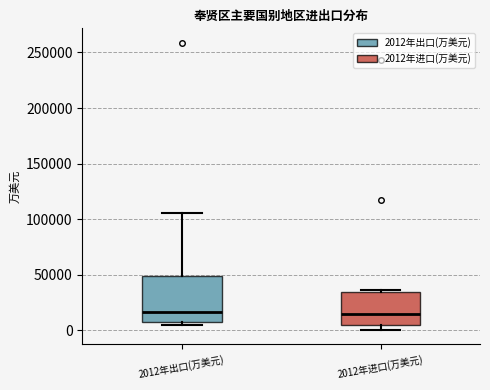

Reading left to right, read every box against the y-axis: the position of its median line, the range the box covers, and the ends of its whiskers. The values are not printed on the chart, so give them approximately, as read against the axis.

2012年出口(万美元): median 15000, box 5000 to 50000, whiskers 5000 (just below the box's lower edge) to 105000
2012年进口(万美元): median 15000, box 5000 to 35000, whiskers 0 to 35000 (just above the box's upper edge)